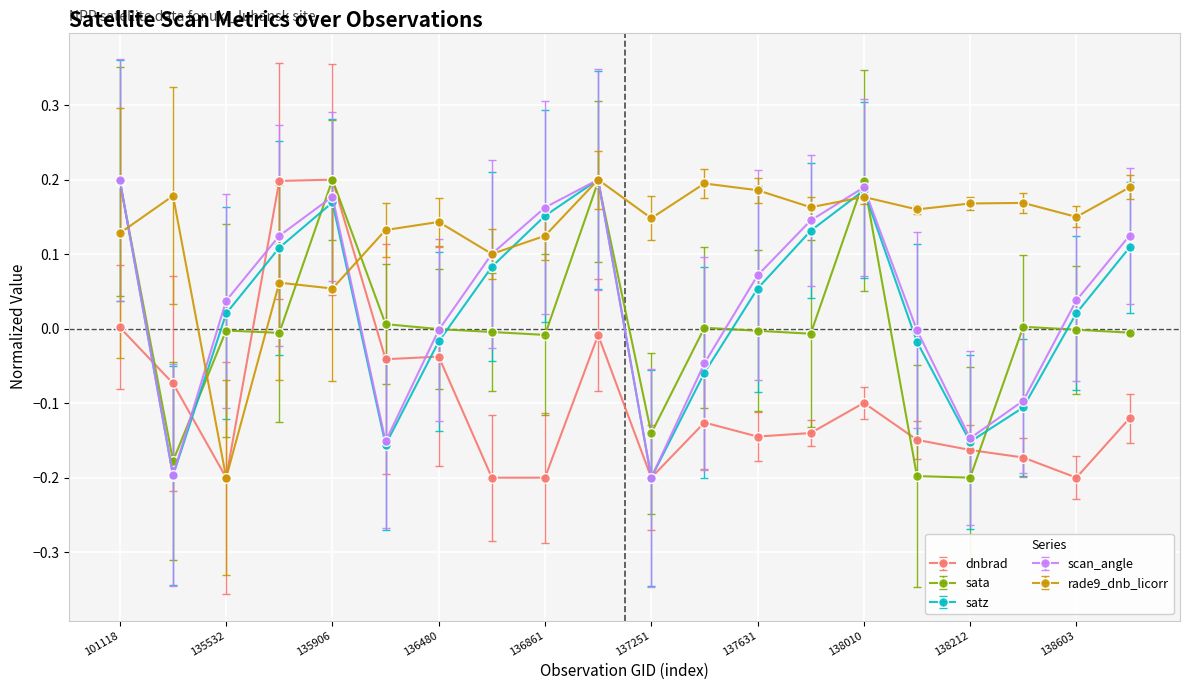

How many interior local peaks does the rade9_dnb_licorr series have?

7